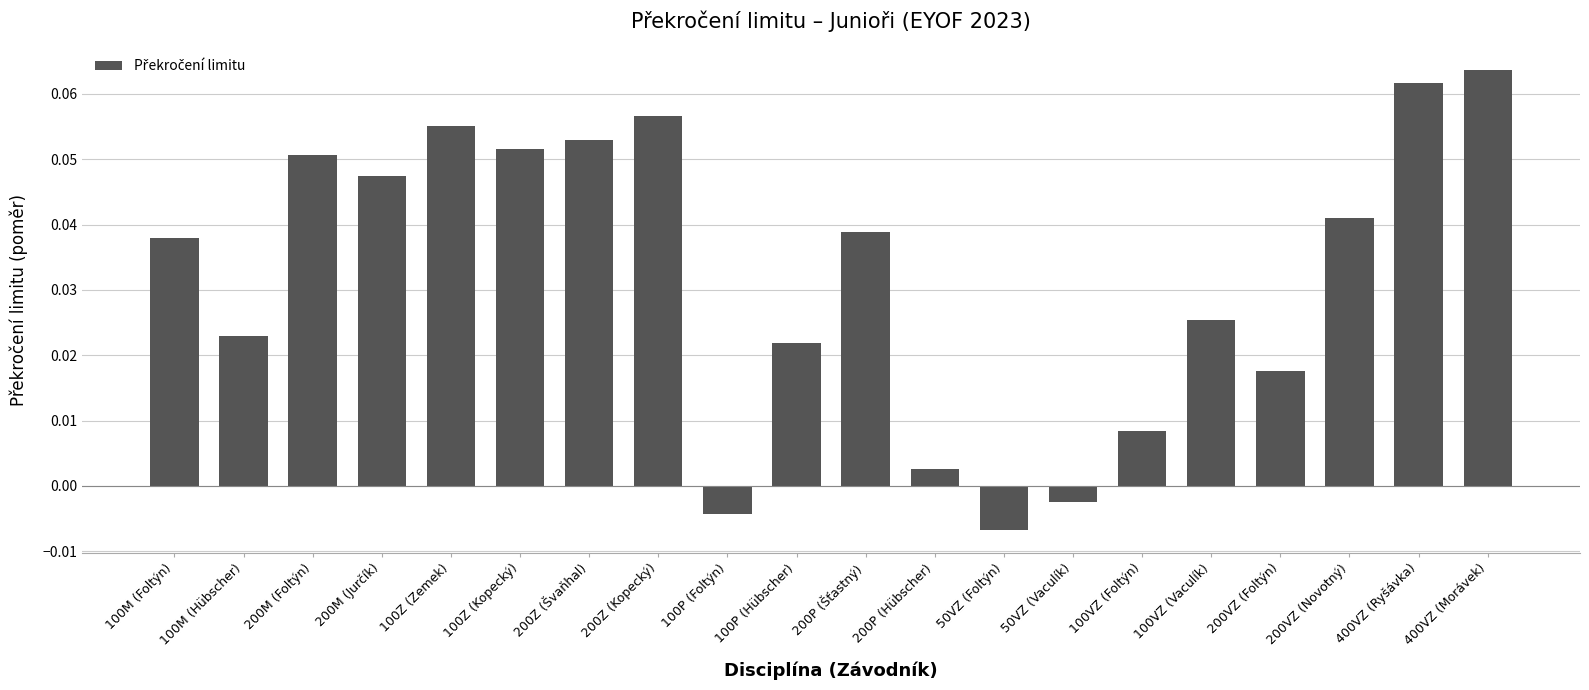

What is the label of the 18th bar from the right?

200M (Foltýn)